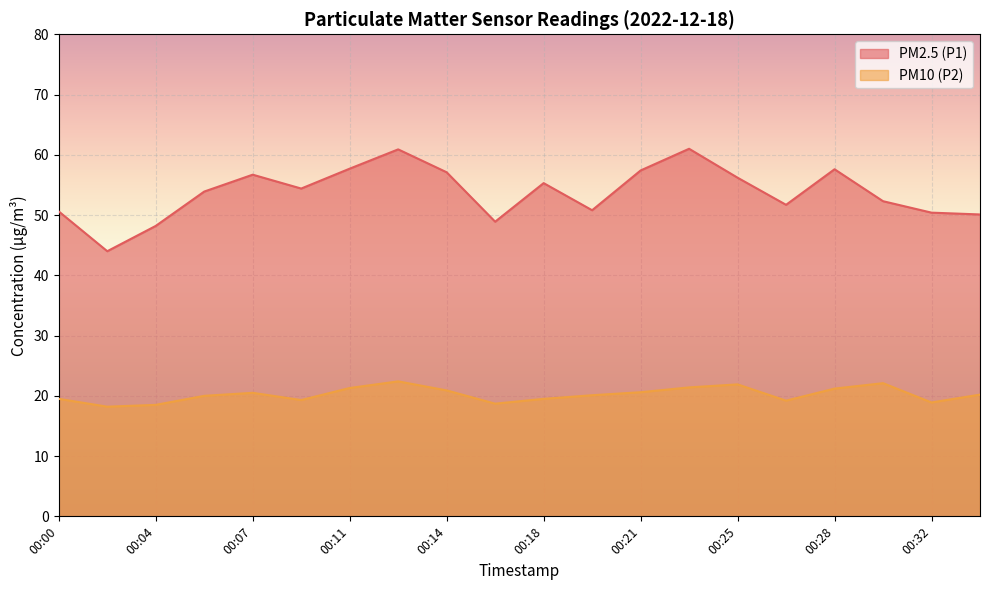

At 00:20, list the series in order from smallest to largest.

PM10 (P2), PM2.5 (P1)